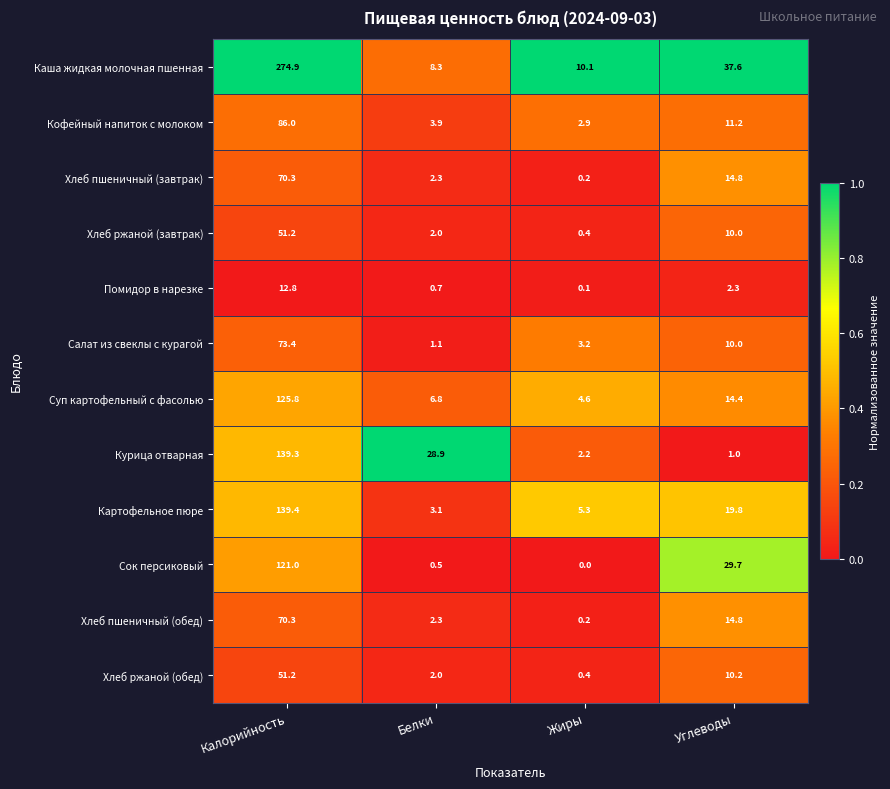

What is the greatest value displayed?

274.9